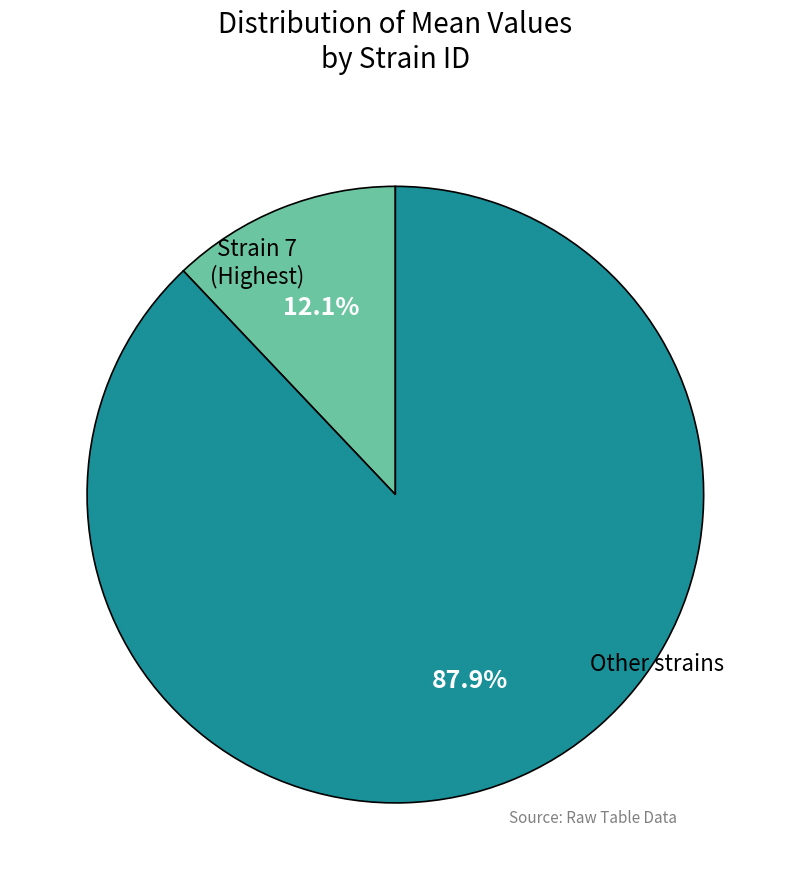

Is there a majority slice in this chart?

Yes